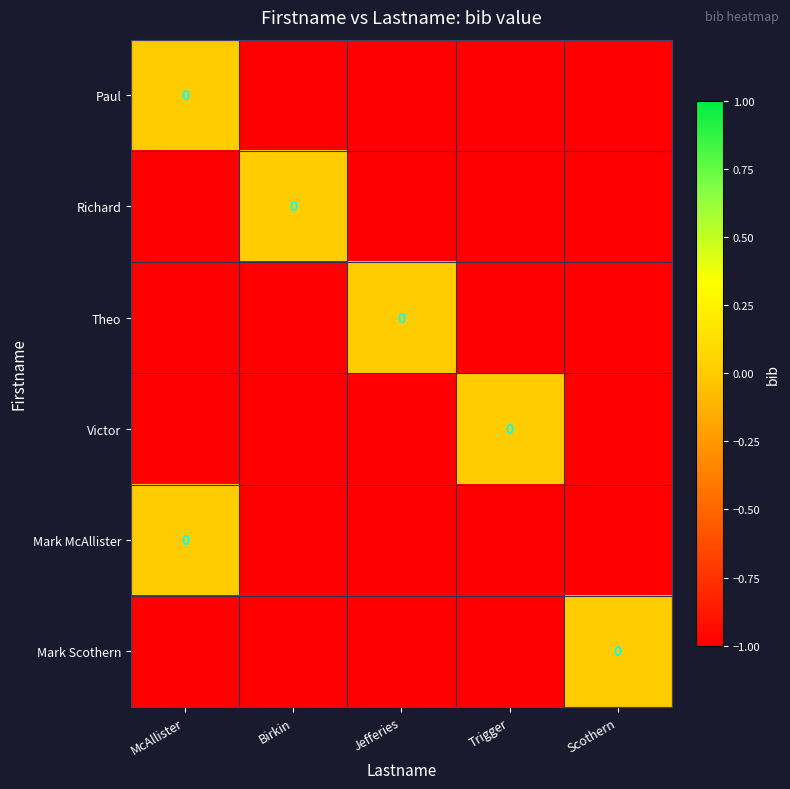

Rank the series at McAllister from highest to lowest value.

Paul, Mark McAllister, Richard, Theo, Victor, Mark Scothern